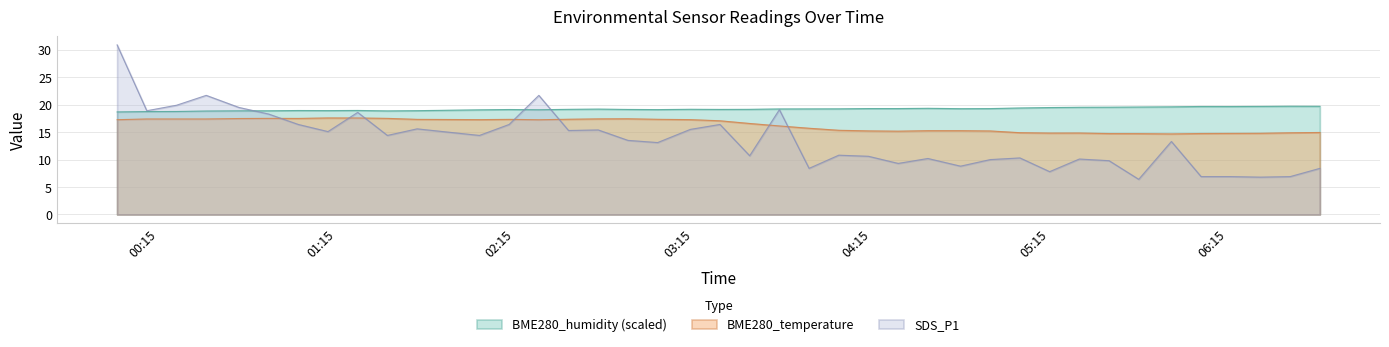

True or false: BME280_temperature and BME280_humidity (scaled) cross at least once.

False